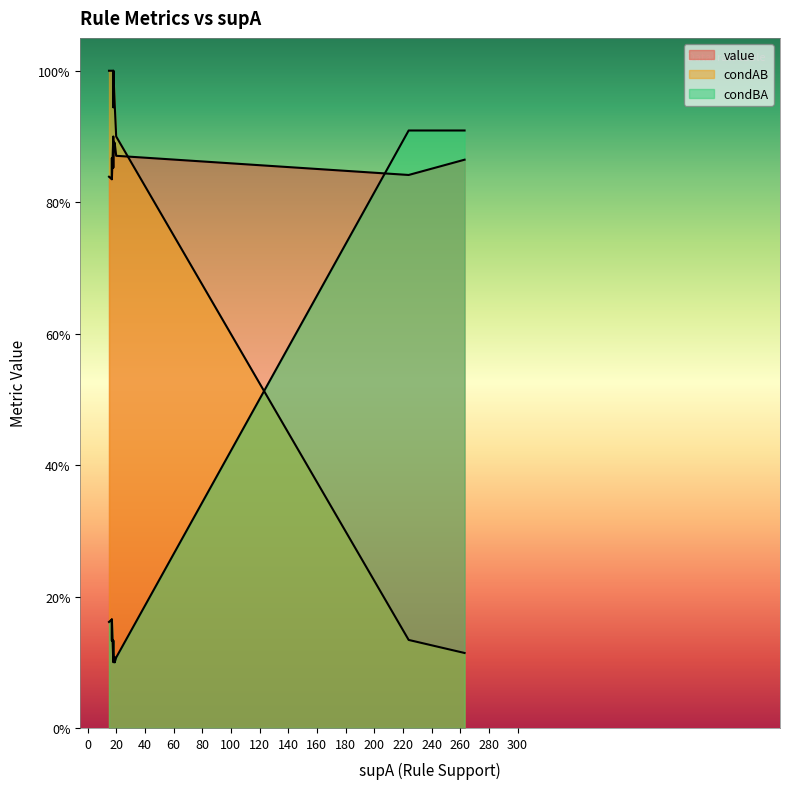

How many times do condBA and condAB cross each other?

4